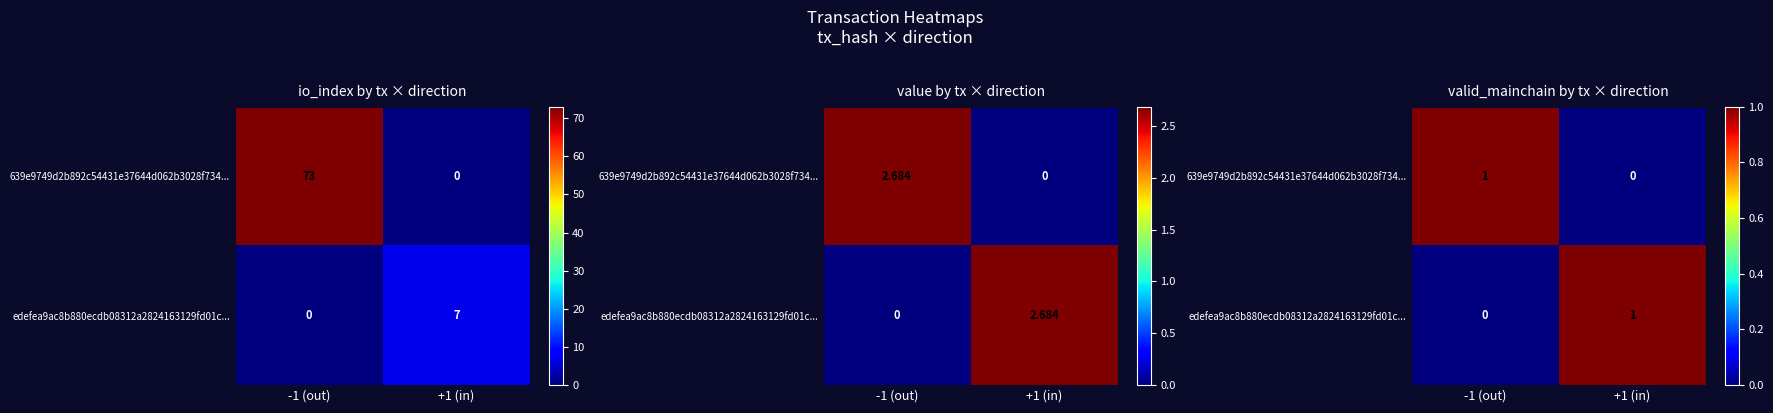

The value of 639e9749d2b892c54431e37644d062b3028f734... at -1 (out) is 1. True or false?

True